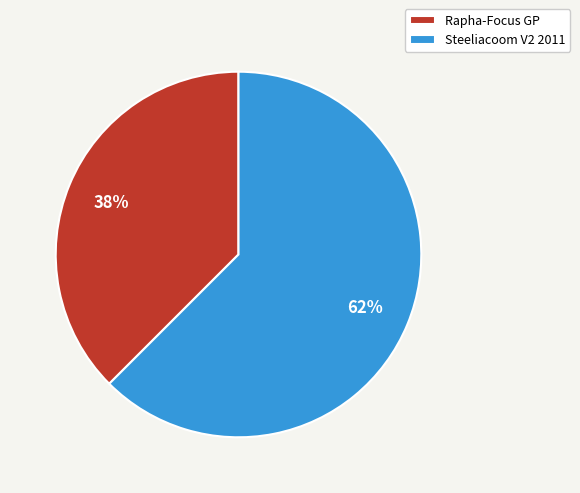

What is the ratio of the value at Rapha-Focus GP to the value at Steeliacoom V2 2011?

0.6